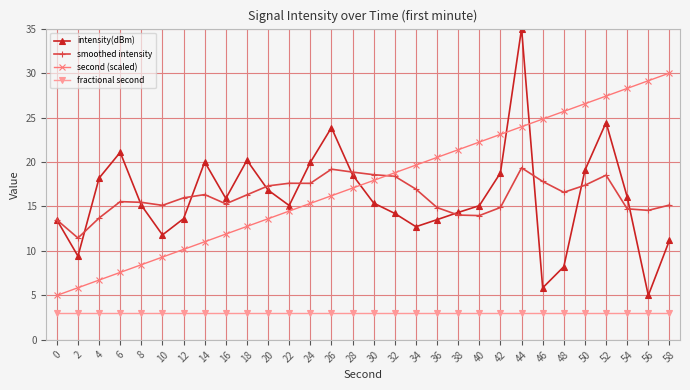

Which category has the lowest value in the smoothed intensity series?

2